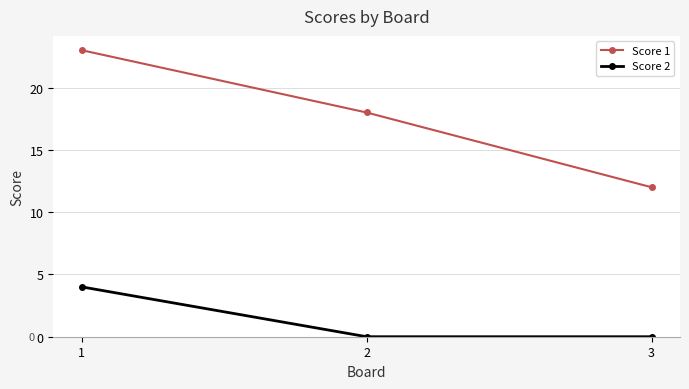

Which label corresponds to the largest value in the chart?

1